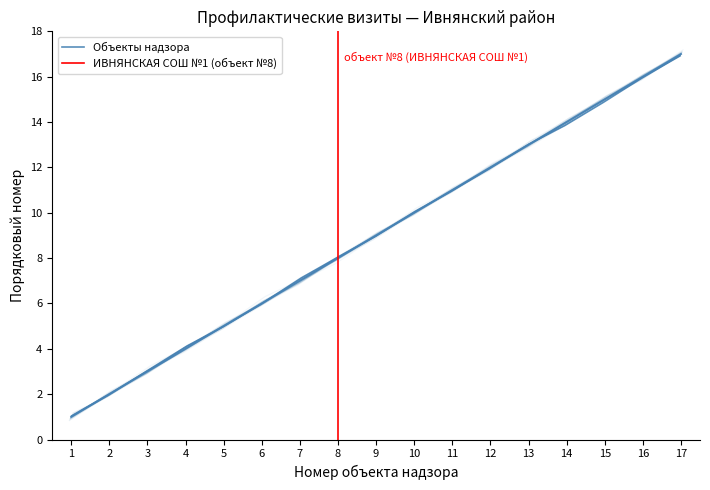

What is the difference between the maximum and minimum values?

16